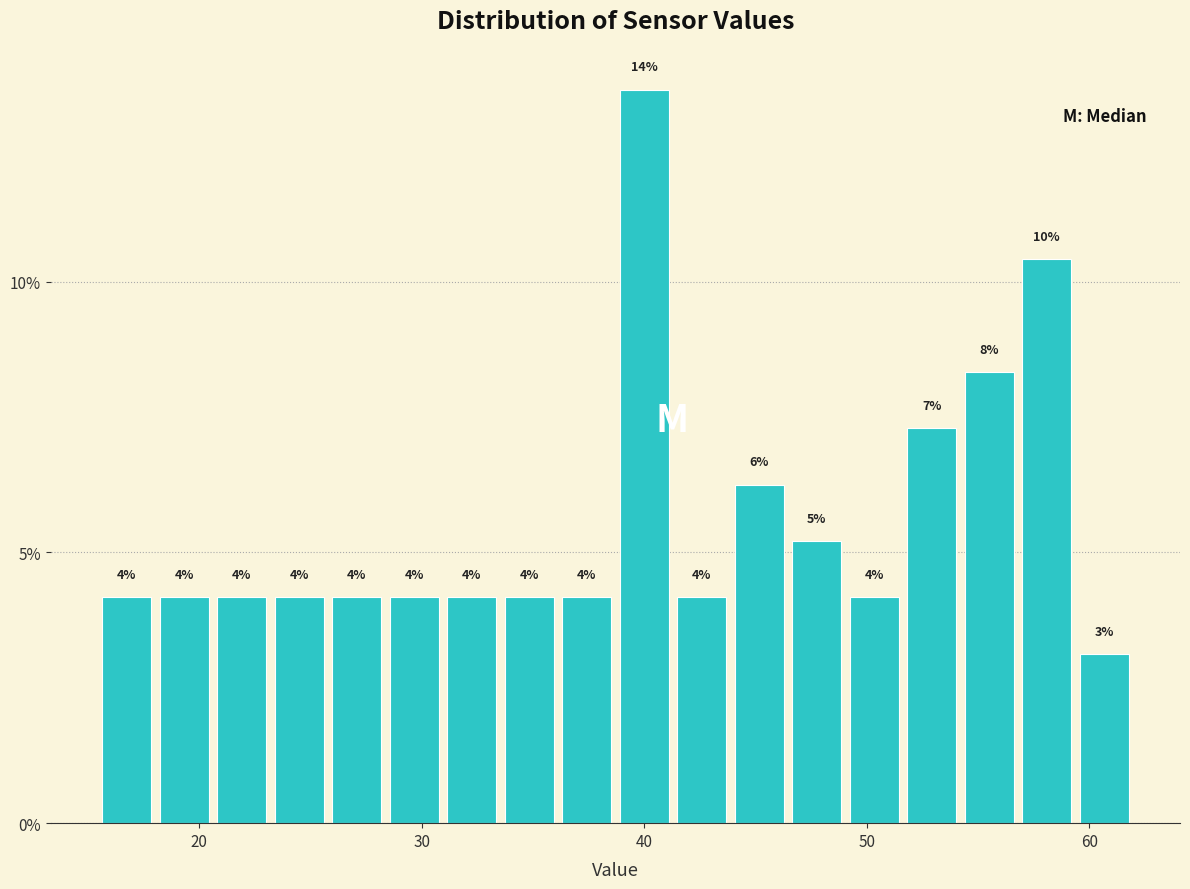

Around what value on the x-axis is the tallest bar? Give the approximate position of its centre, as read against the axis.

40